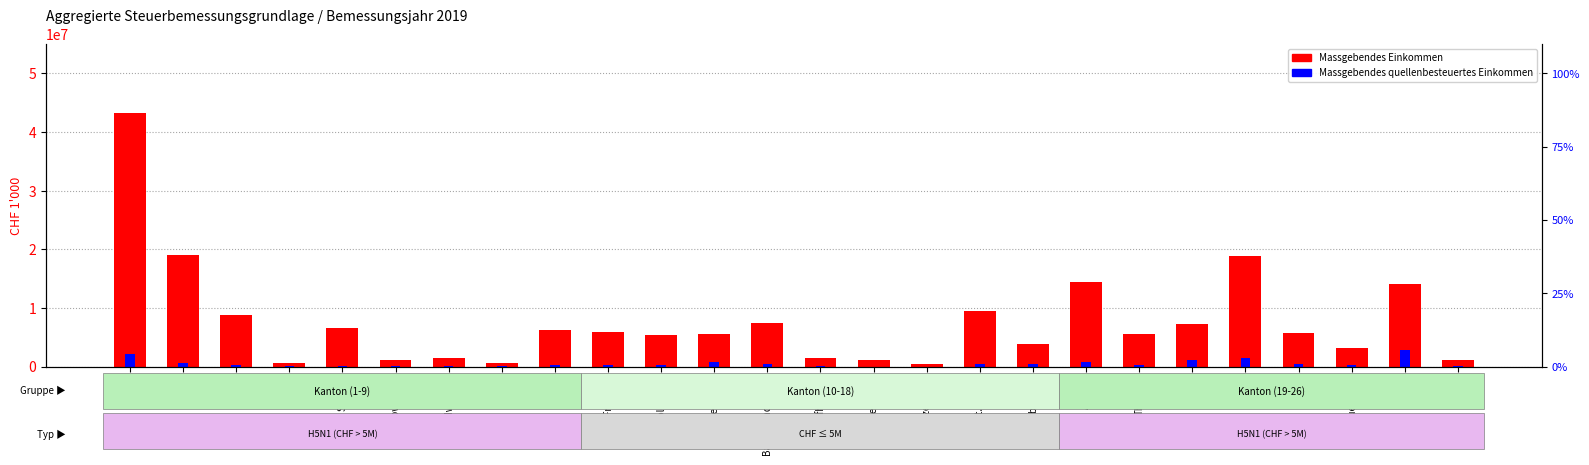

At which category is the sum across all series the highest?

Zürich